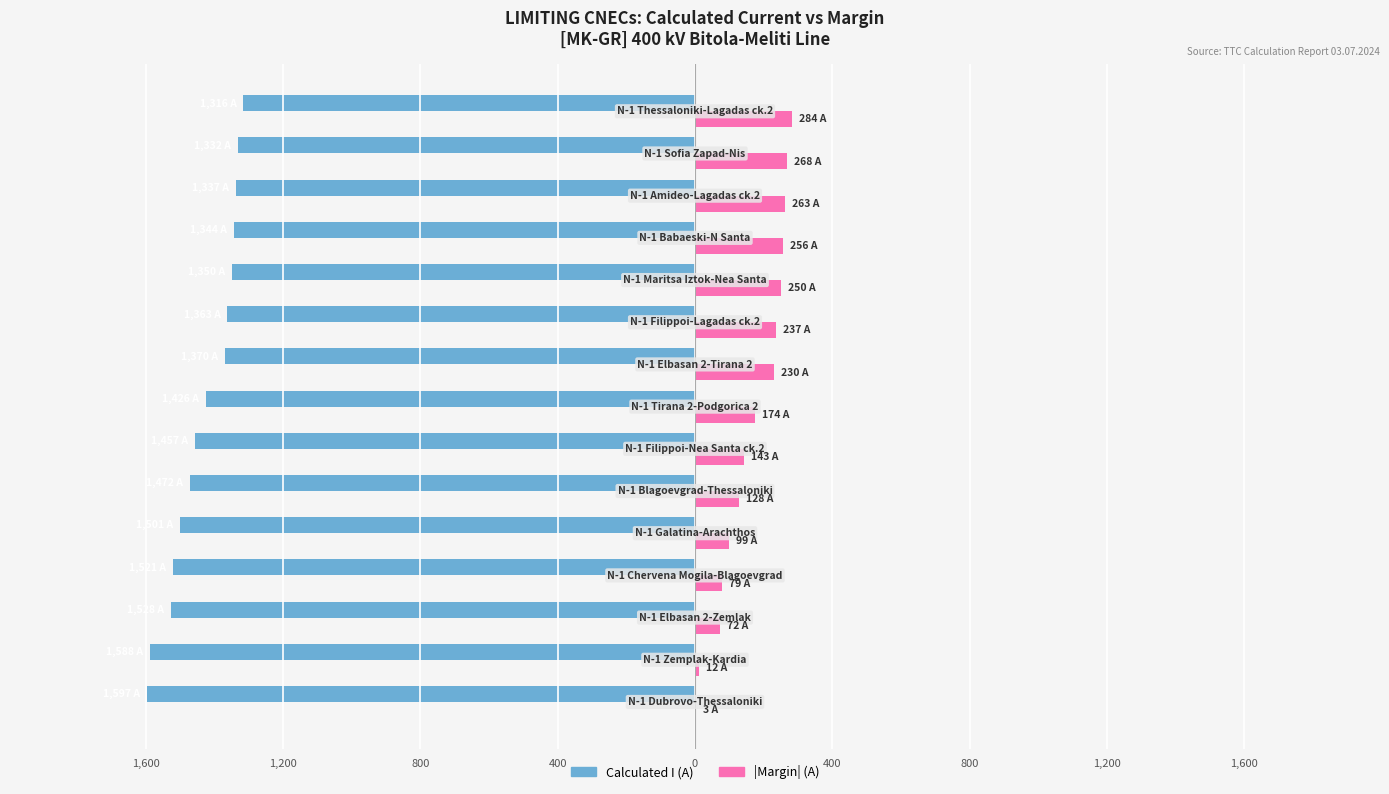

What are all the series names shown in the legend?

Calculated I (A), |Margin| (A)